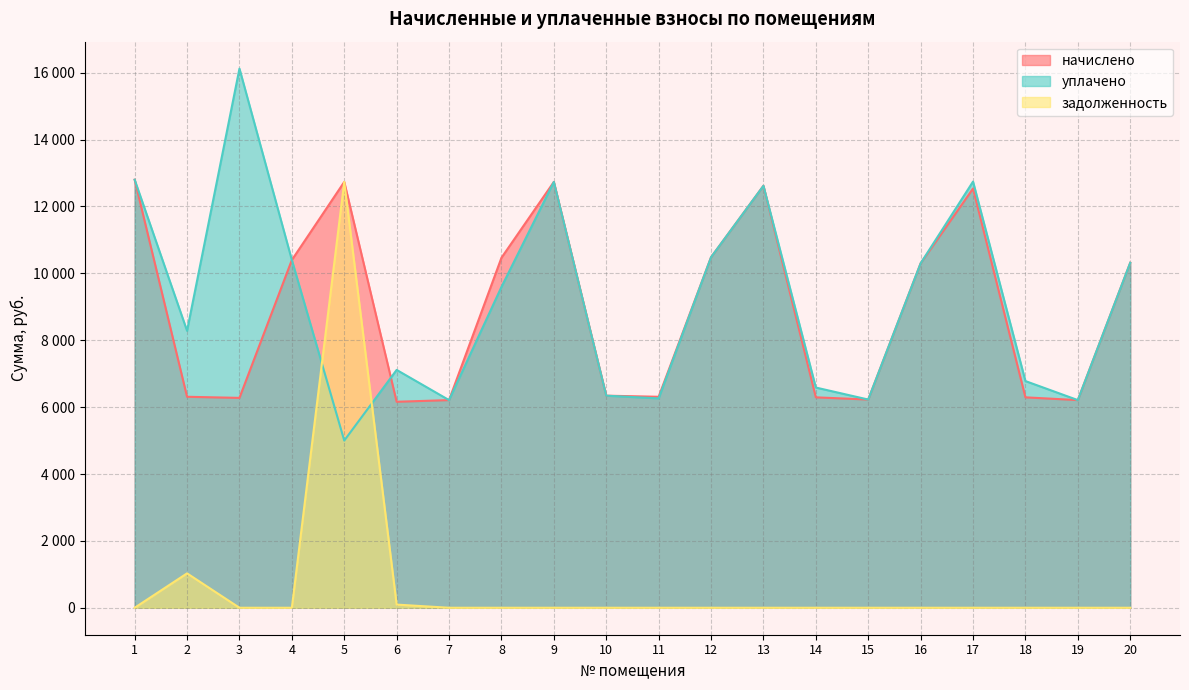

How many interior local valleys does the начислено series have?

5